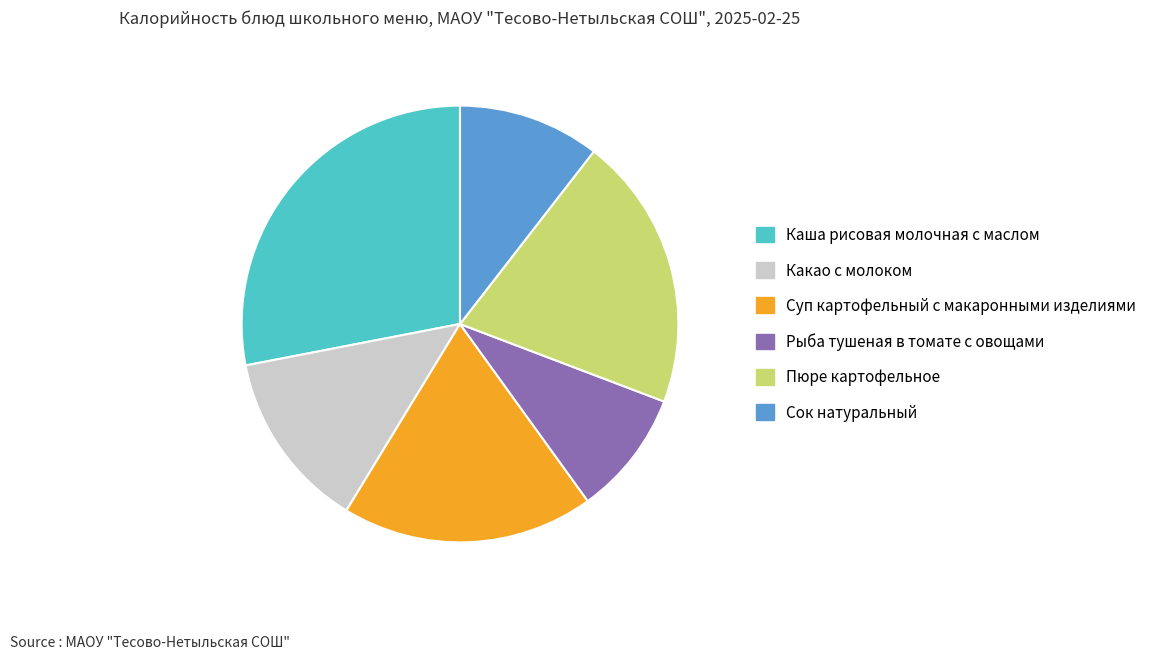

What is the smallest slice in the pie chart?

Рыба тушеная в томате с овощами